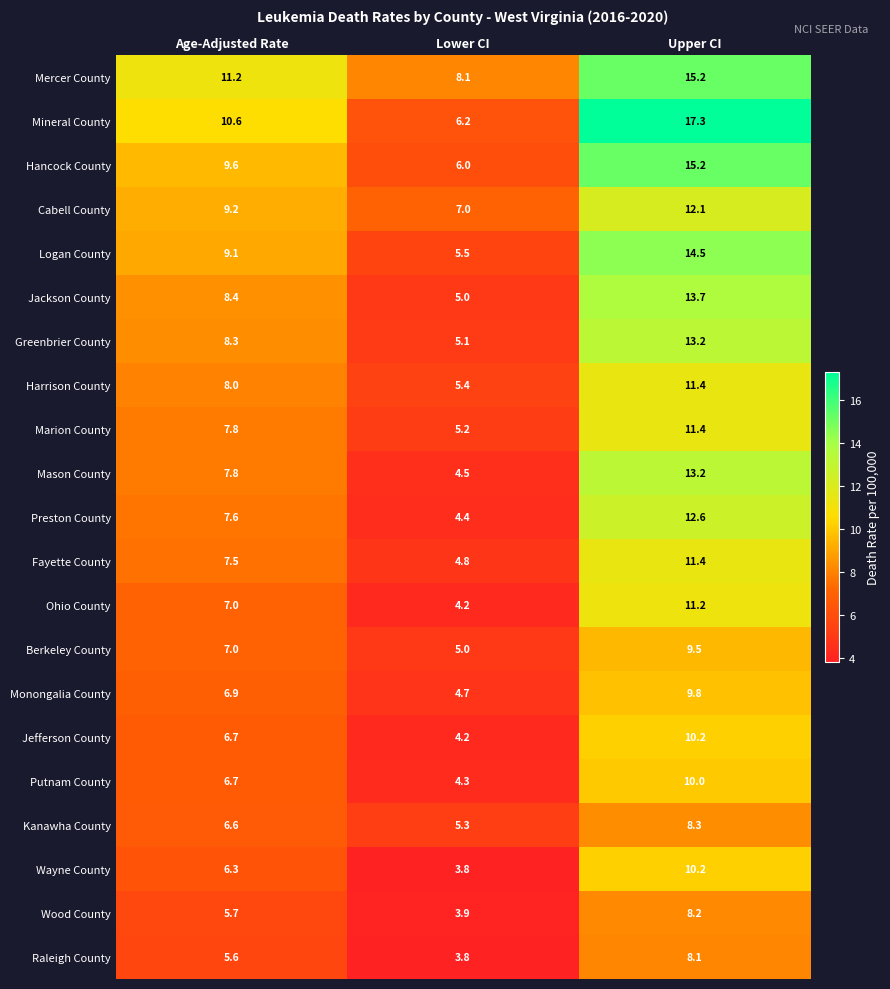

What is the smallest value displayed?

3.8